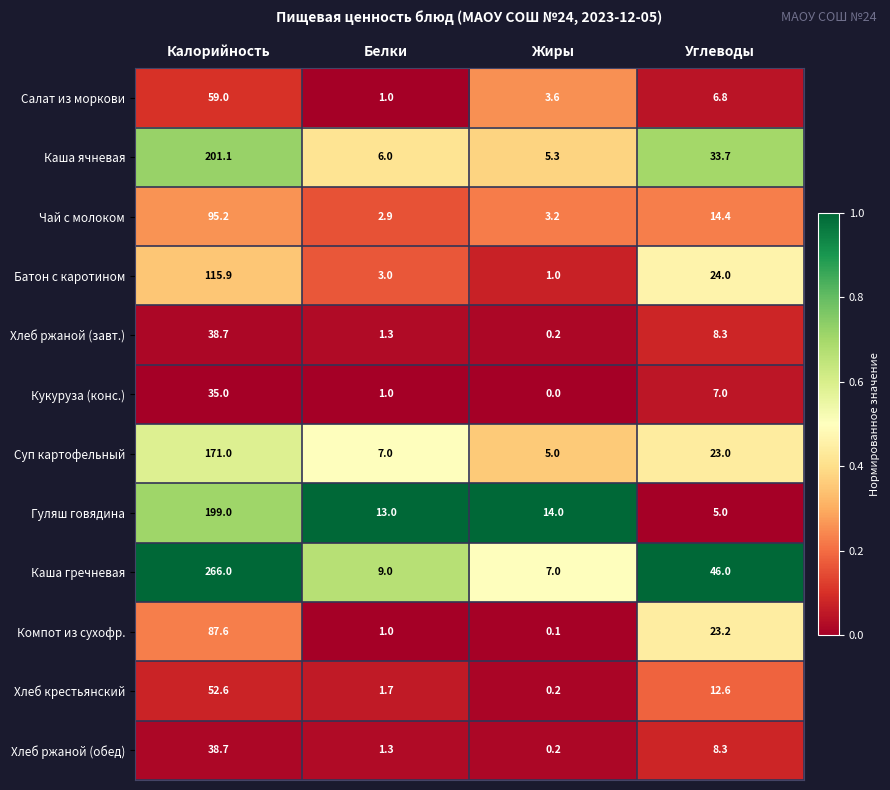

What is the sum of all Кукуруза (конс.) values?

43.0